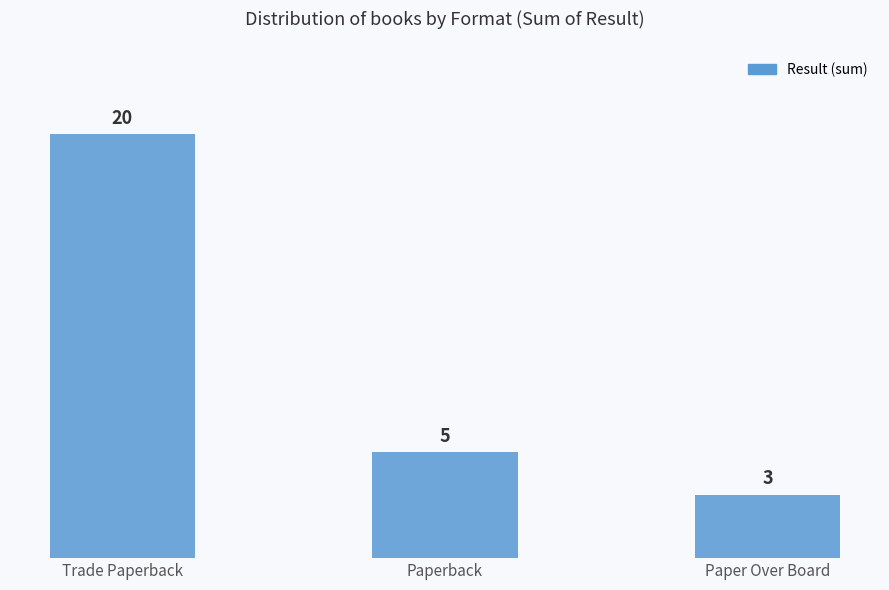

What is the change in value from Trade Paperback to Paper Over Board?

-17